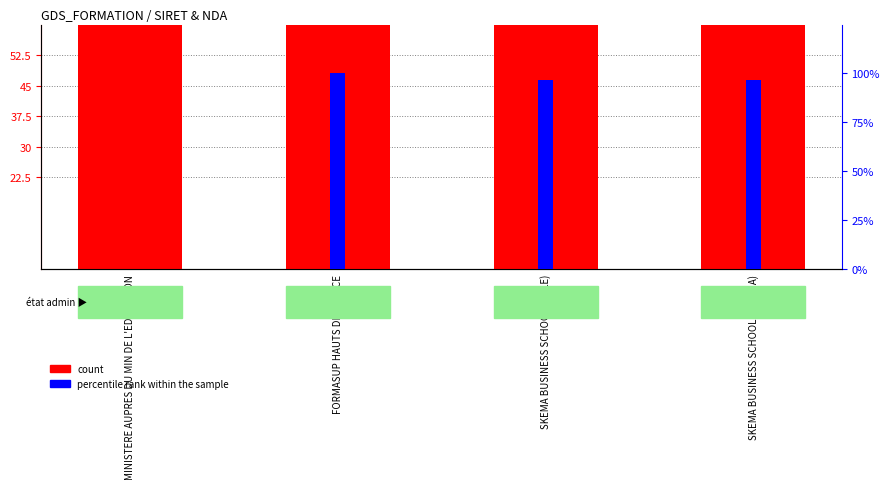

What is the maximum value for percentile rank within the sample?

100.0